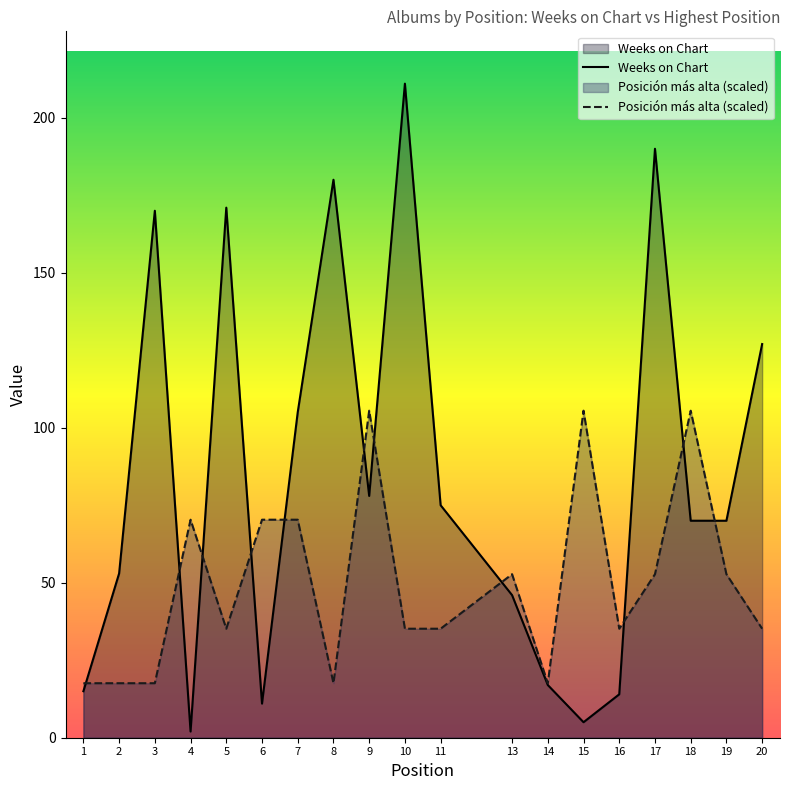

The value of Weeks on Chart at 3 is 248.8. True or false?

False